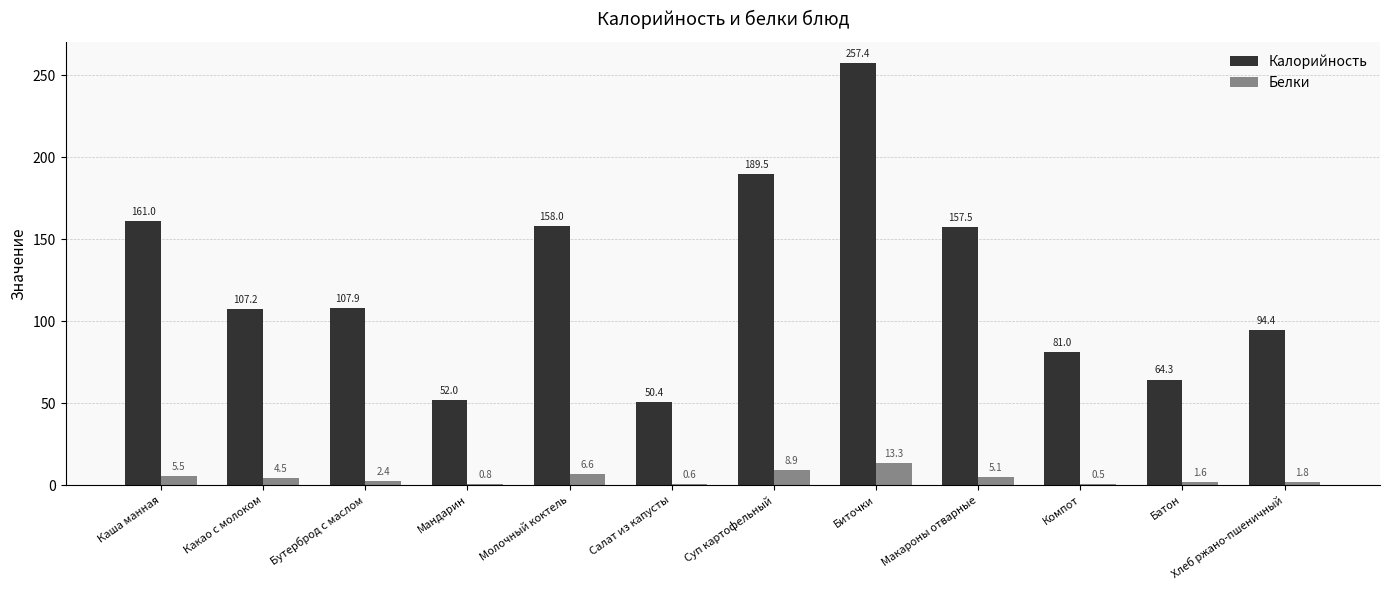

Where is Белки nearest to the value 6?

Каша манная